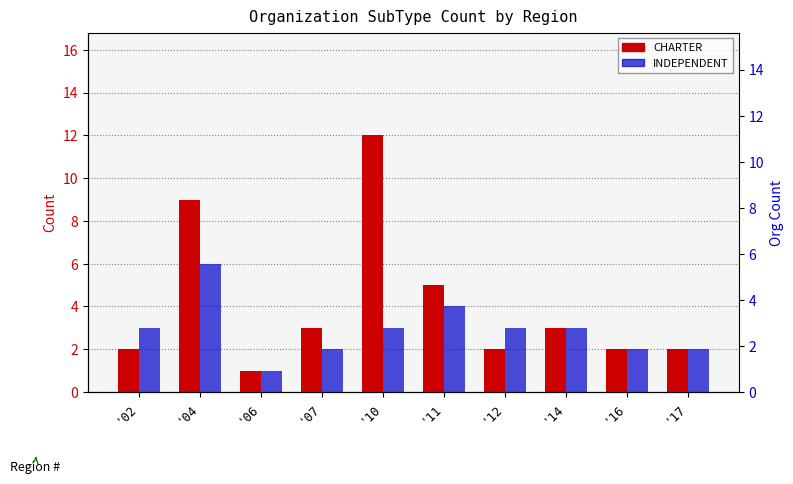

How many data points in CHARTER are less than 3?

5